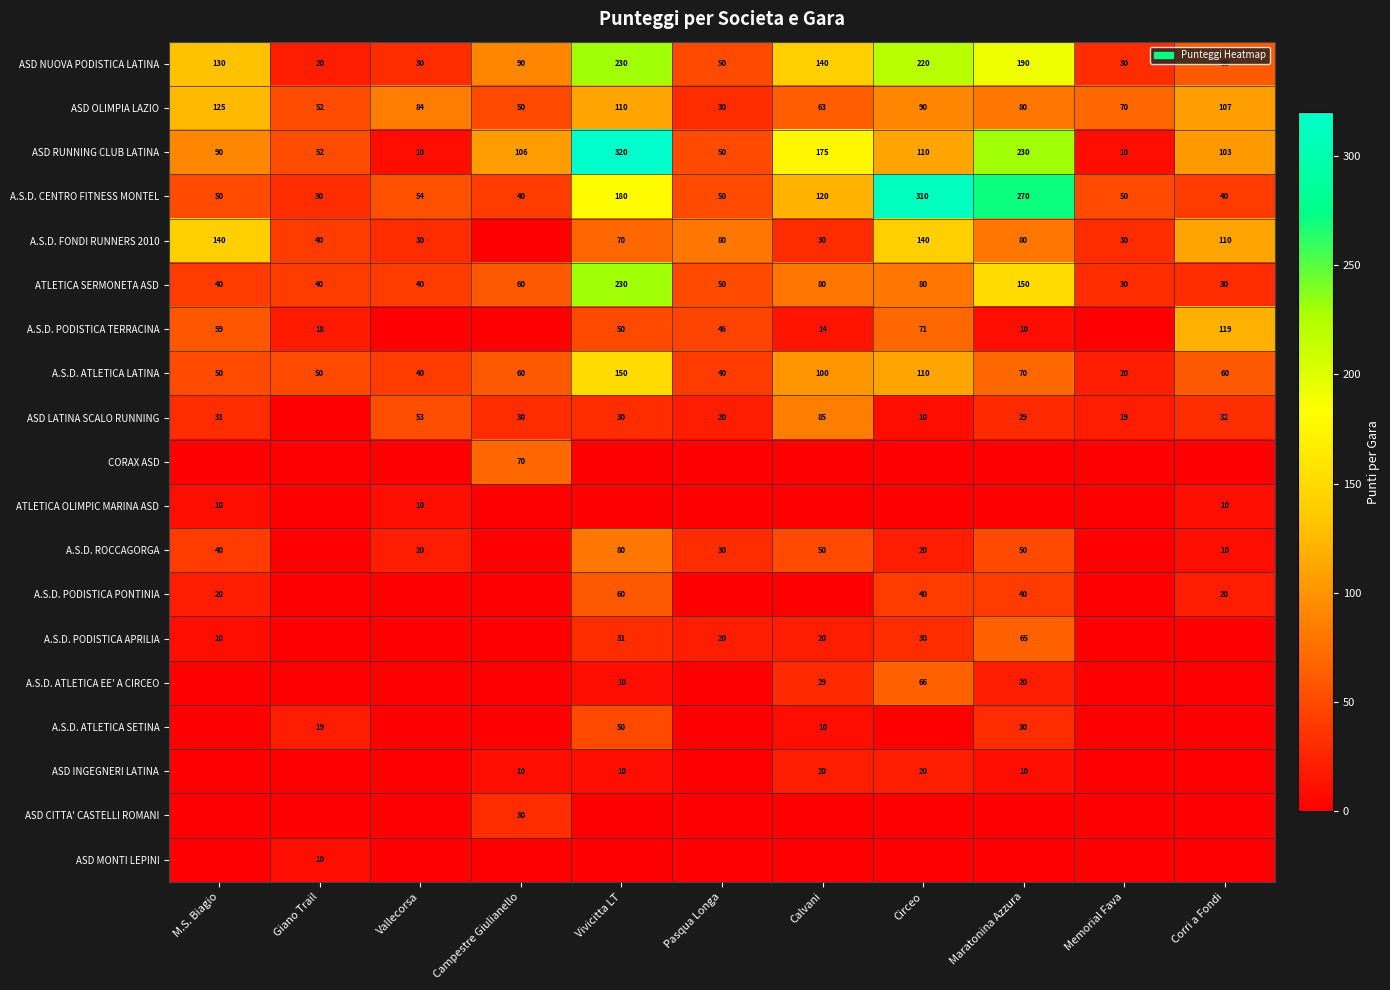

What is the sum of the A.S.D. ROCCAGORGA values at M.S. Biagio and Corri a Fondi?

50